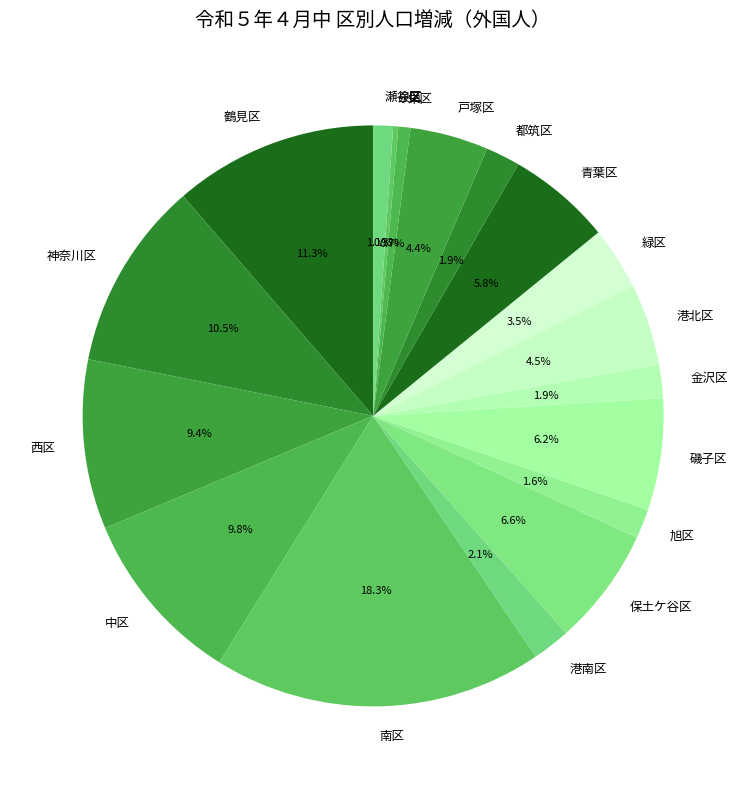

Approximately how many times larger is the value at 青葉区 compared to 鶴見区?

0.5